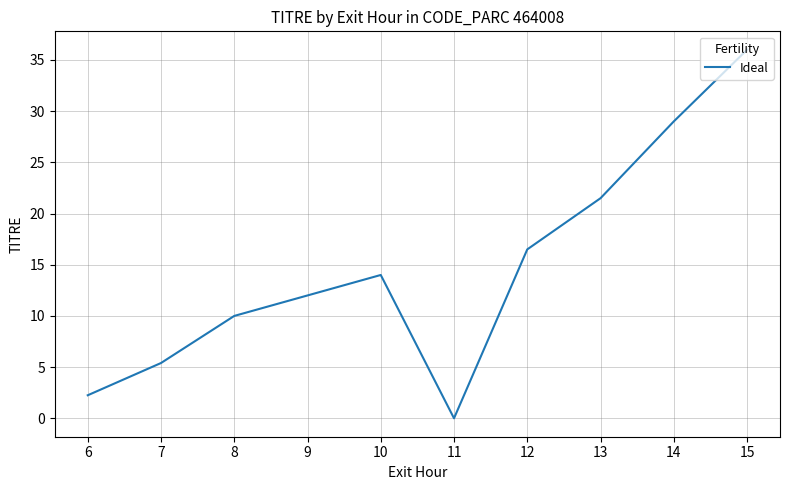

What is the sum of the values at 15 and 14?

65.0